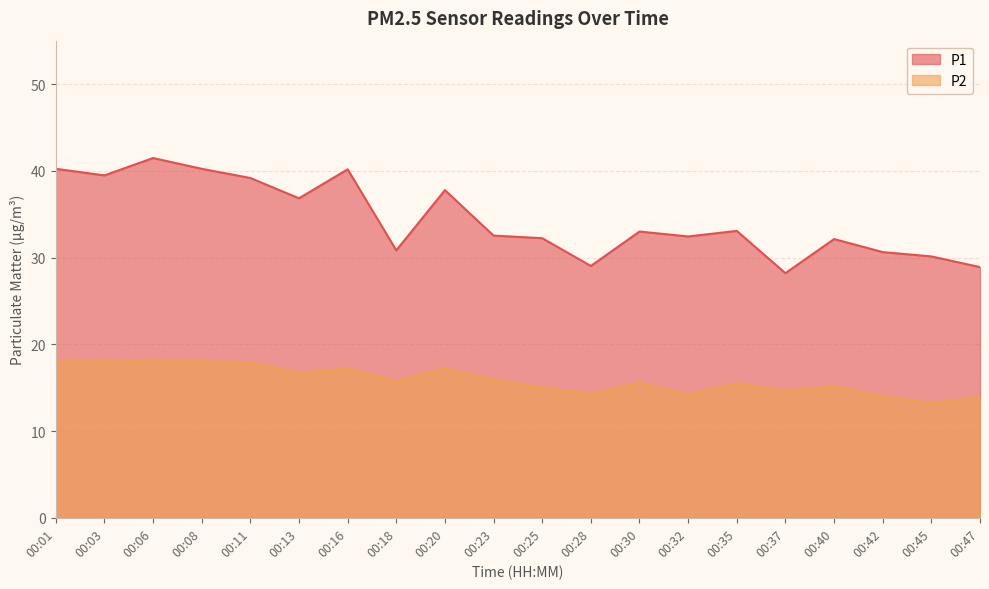

The value of P1 at 00:32 is 53.4. True or false?

False